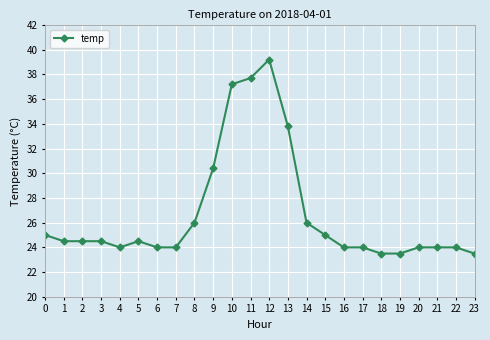

What is the change in value from 13 to 15?

-8.8